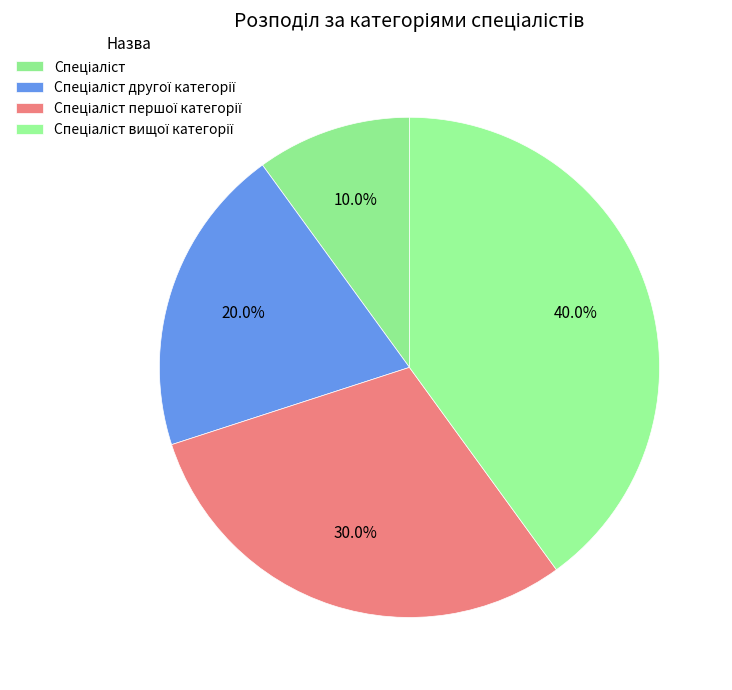

To the nearest percent, what portion does Спеціаліст вищої категорії represent?

40%